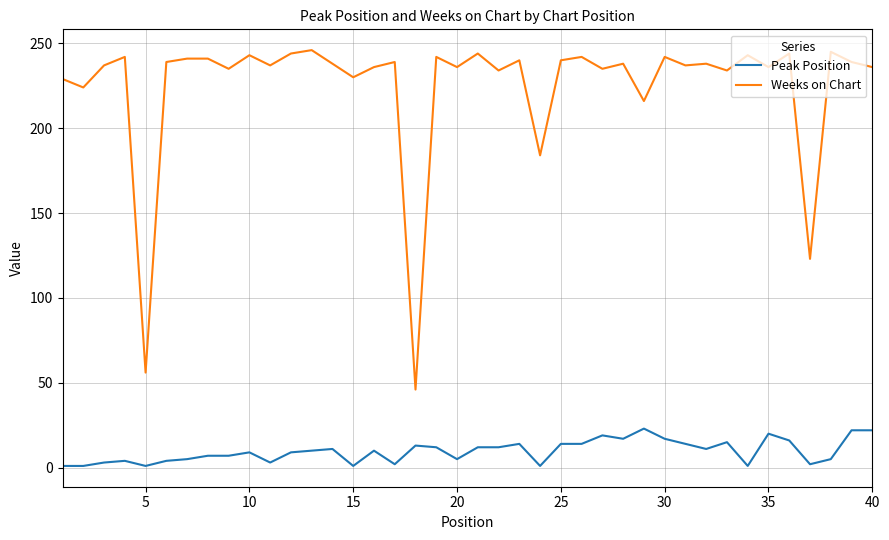

Rank the series by their average value, from lowest to highest.

Peak Position, Weeks on Chart